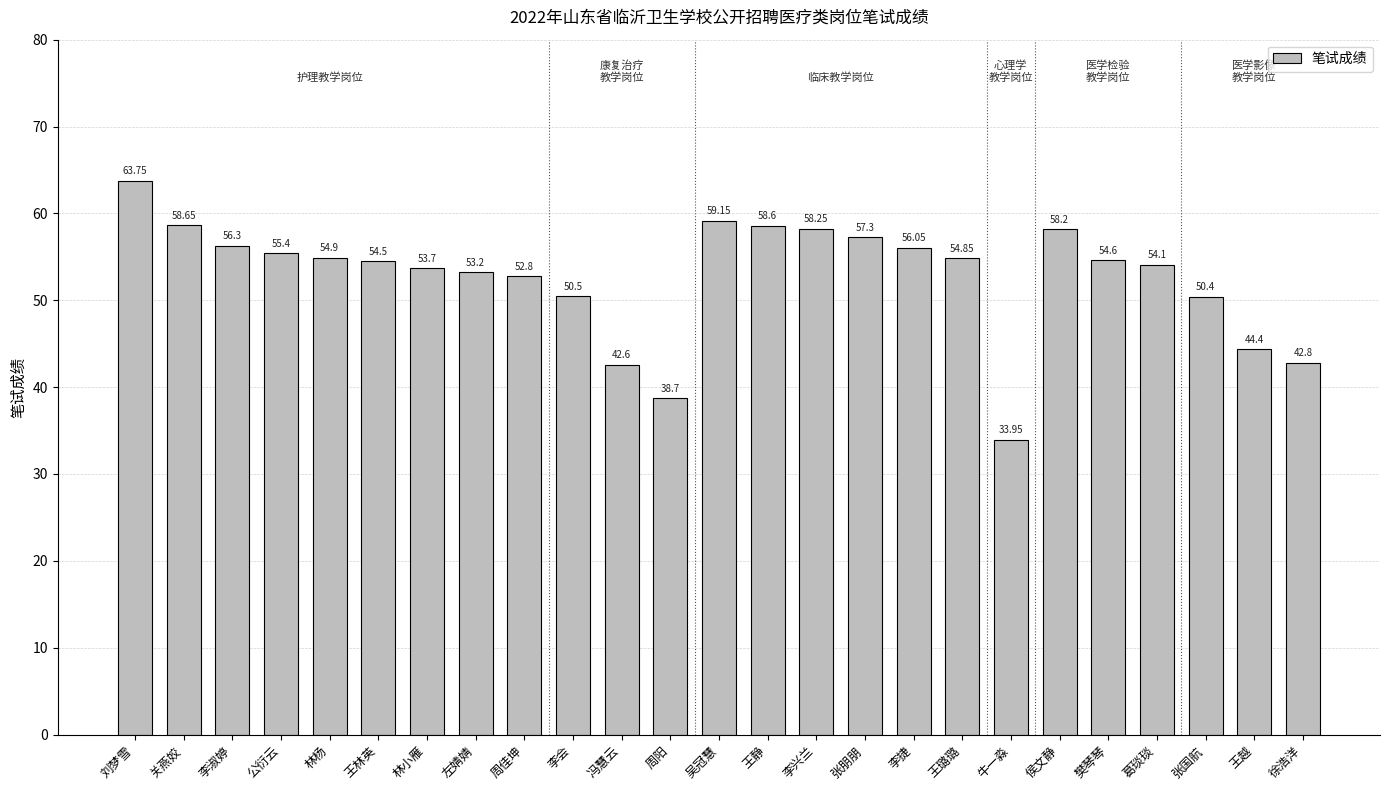

What is the average value?

52.7